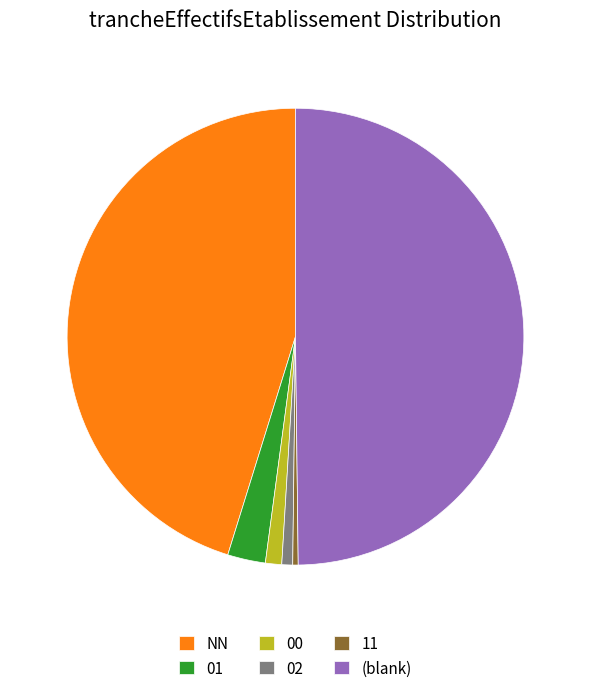

Between NN and 02, which is larger?

NN